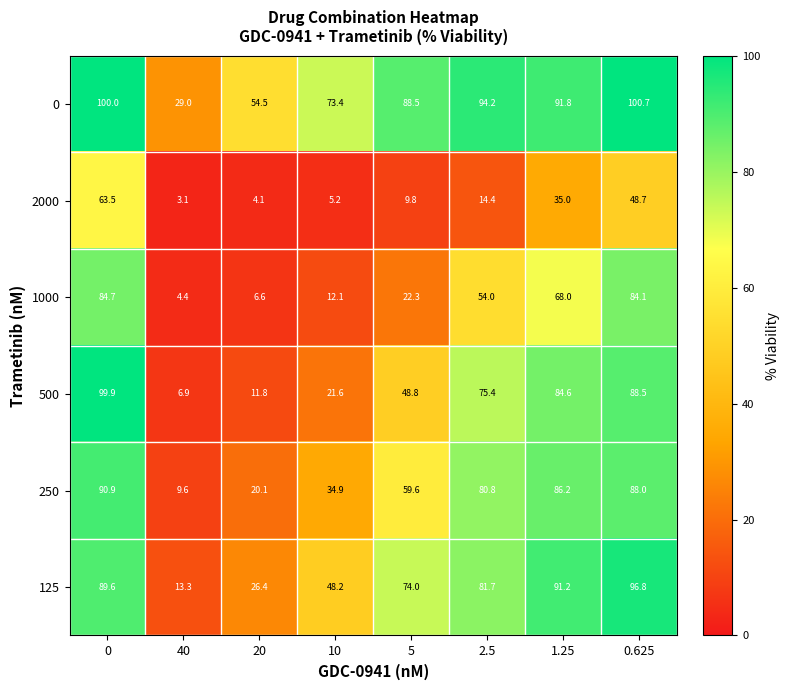

What is the difference between the highest and lowest values at 1.25?

56.8